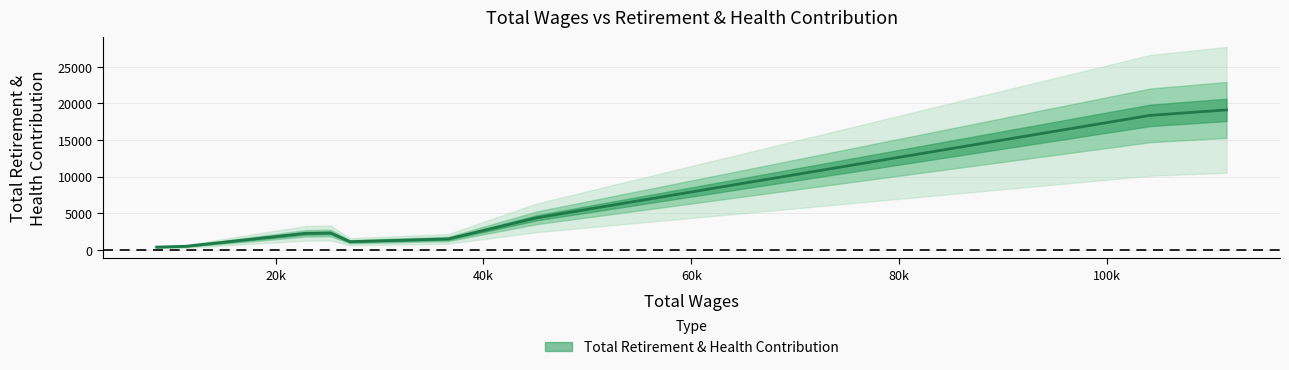

What is the ratio of the value at 36627 to the value at 45139?

0.3